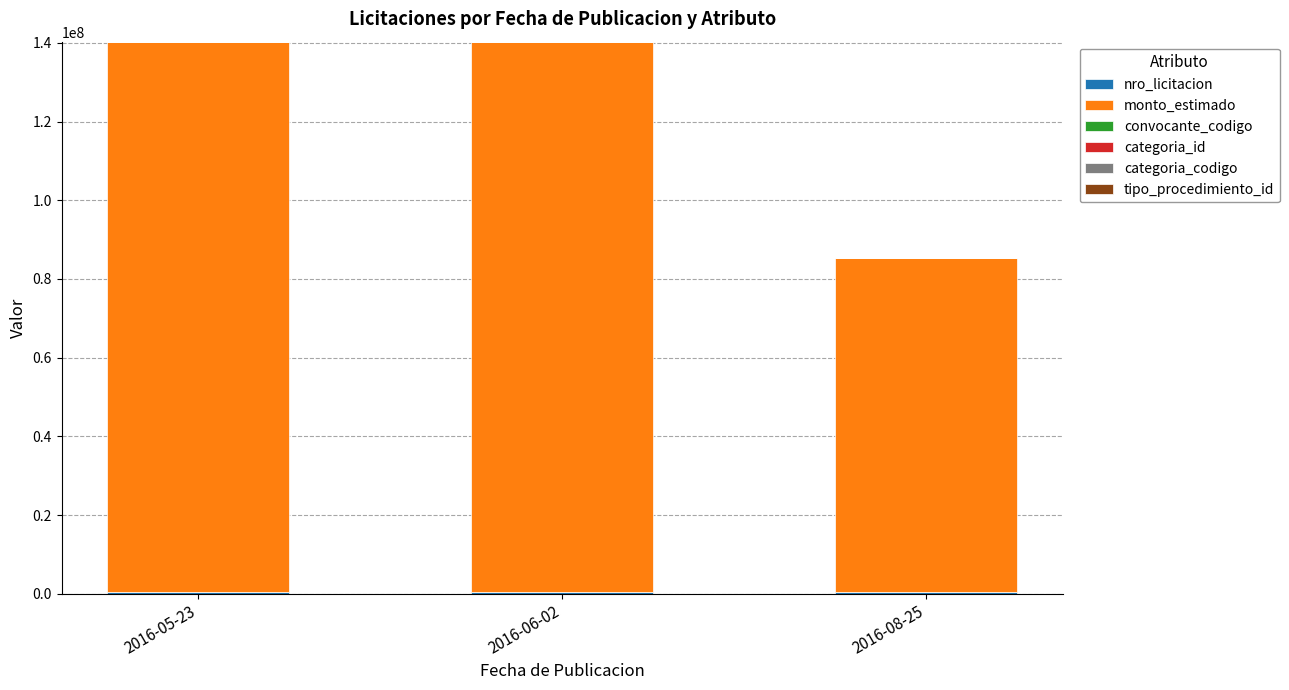

Count the number of categories in the chart.

3